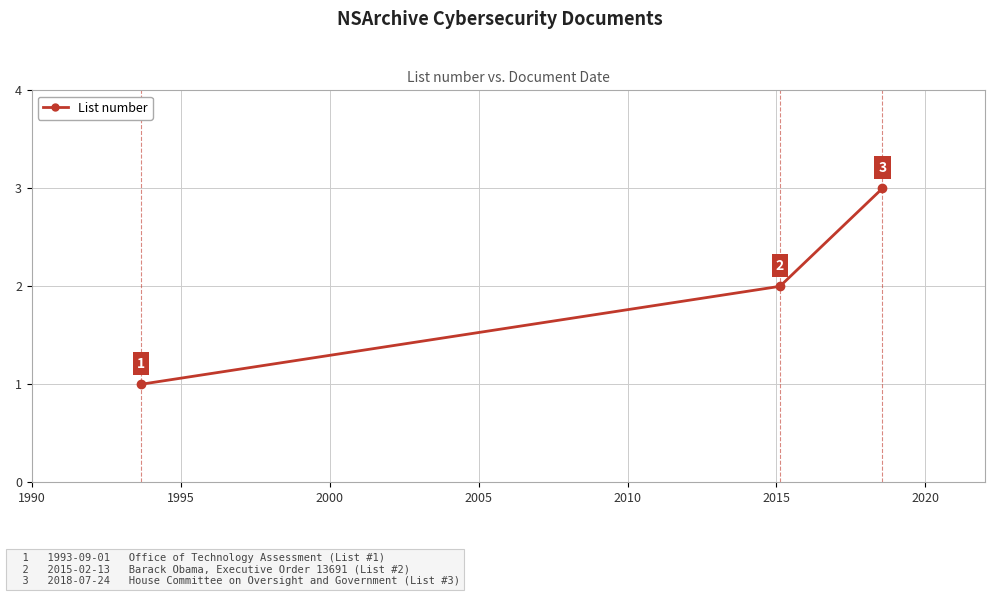

What is the greatest value displayed?

3